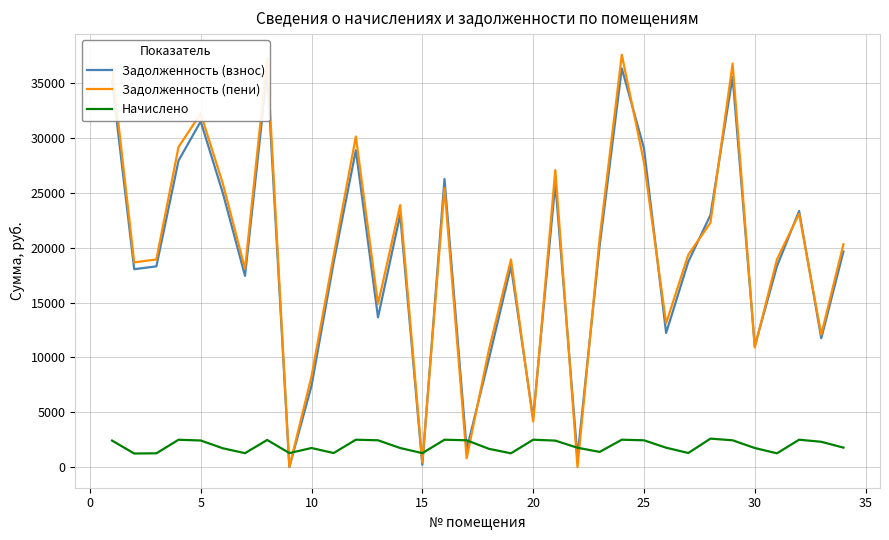

Which series has the largest range (max minus min)?

Задолженность (пени)